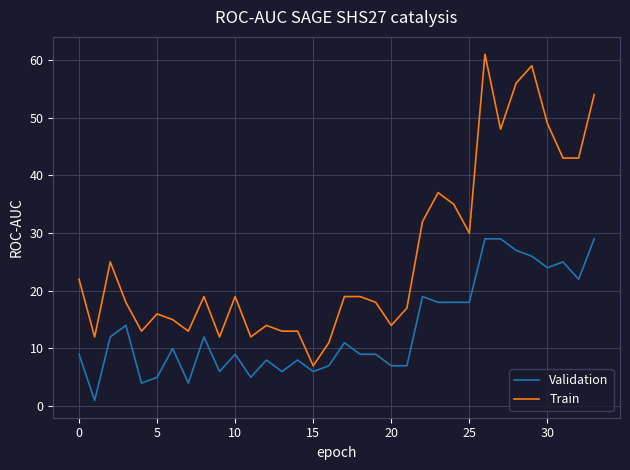

Which series has the widest spread of values?

Train